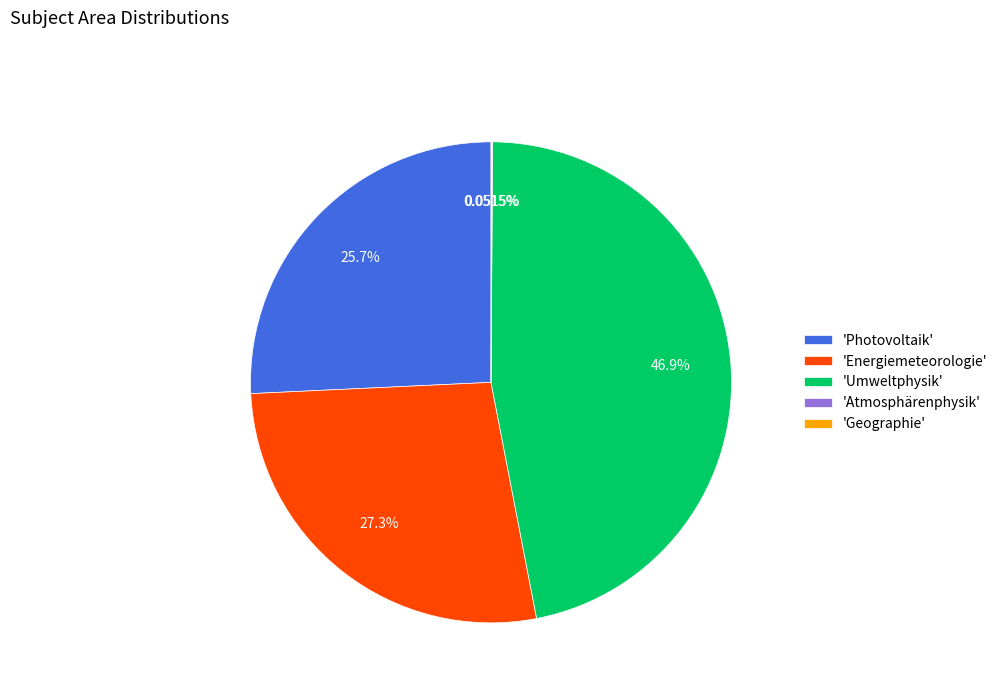

Is there any slice that represents more than half of the pie?

No